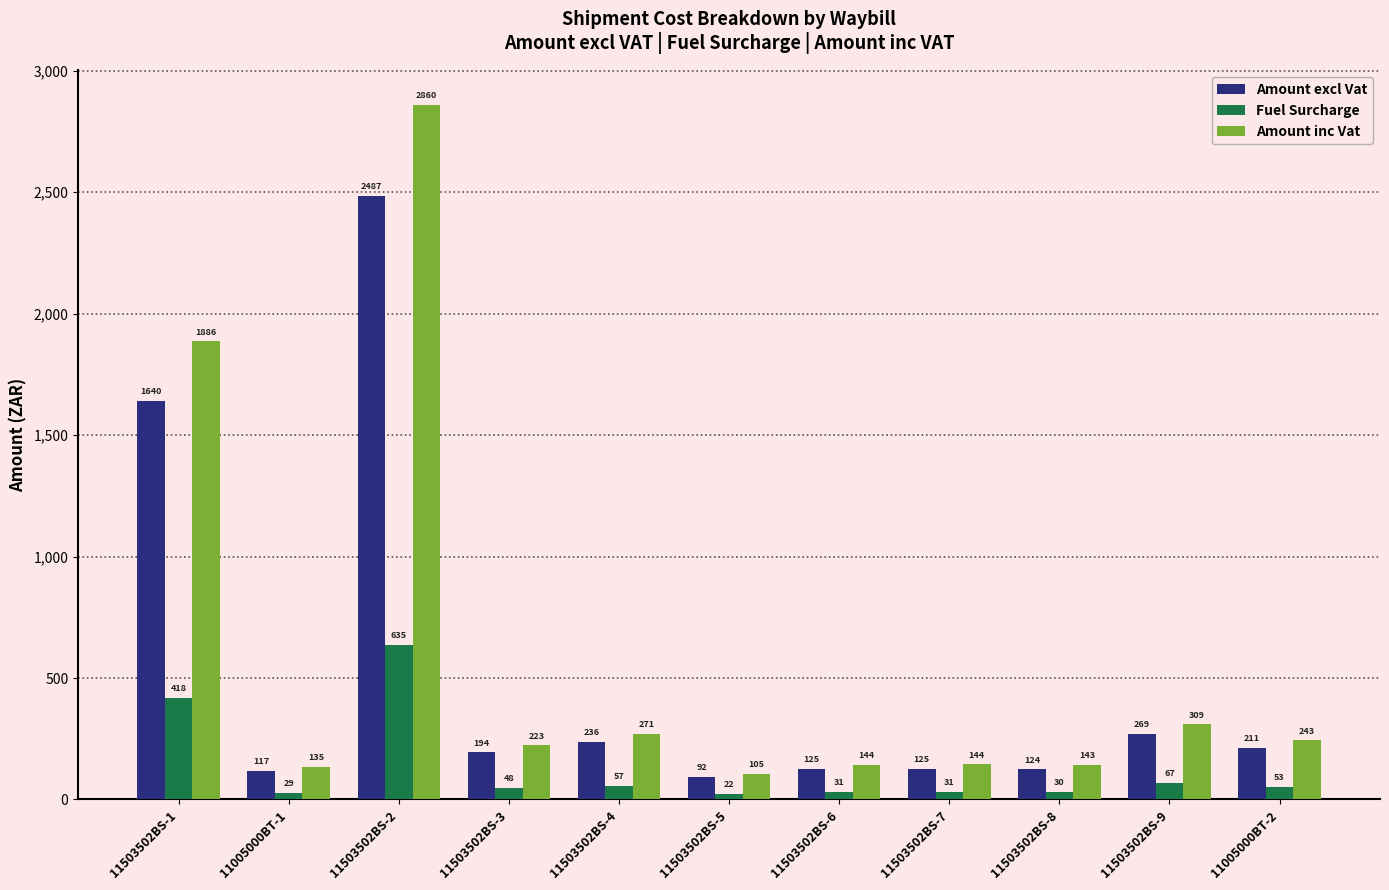

What is the label of the 4th bar from the right?

11503502BS-7